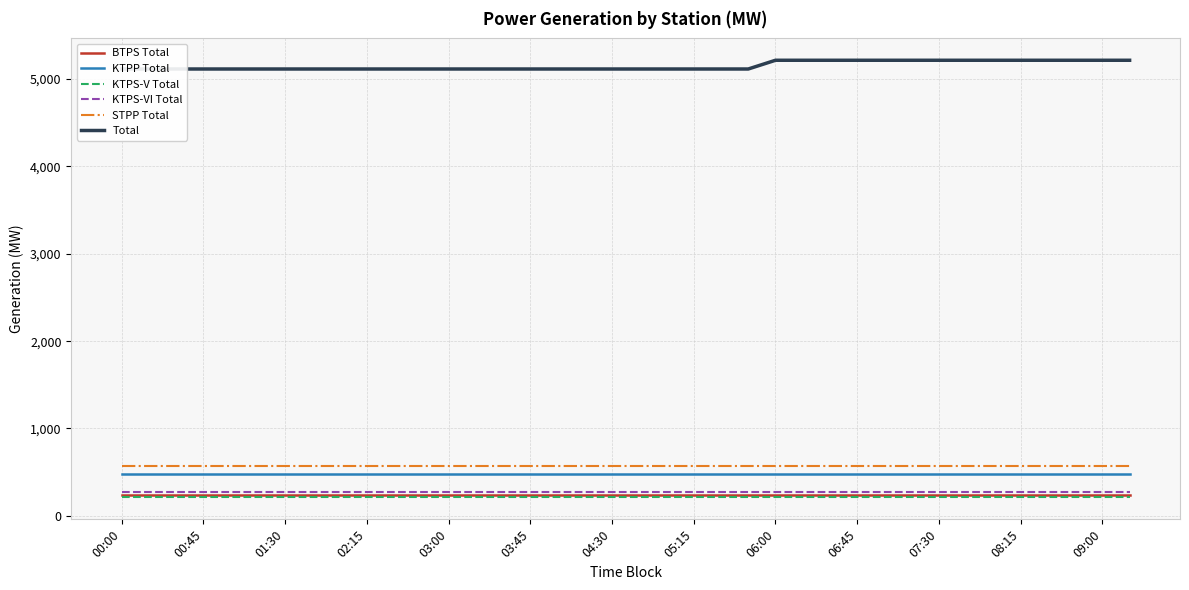

Where is KTPS-VI Total nearest to the value 270?

00:00